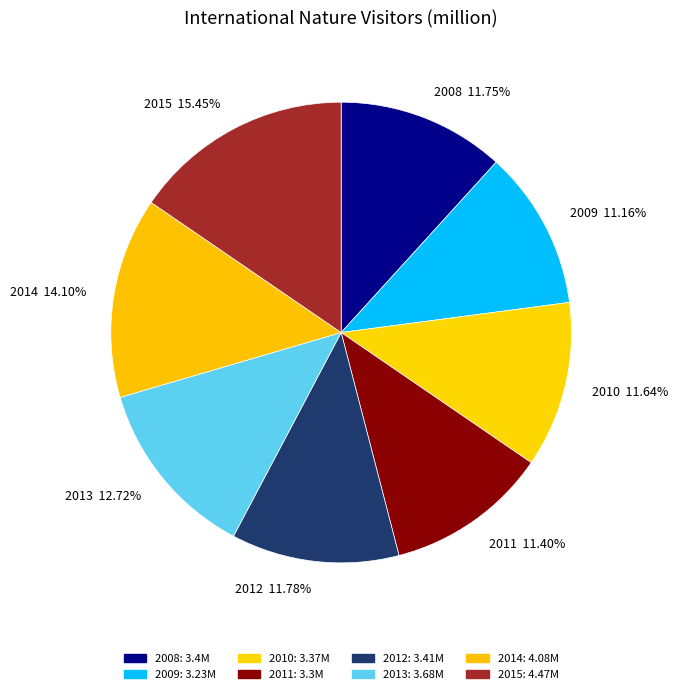

How many segments does this pie chart have?

8